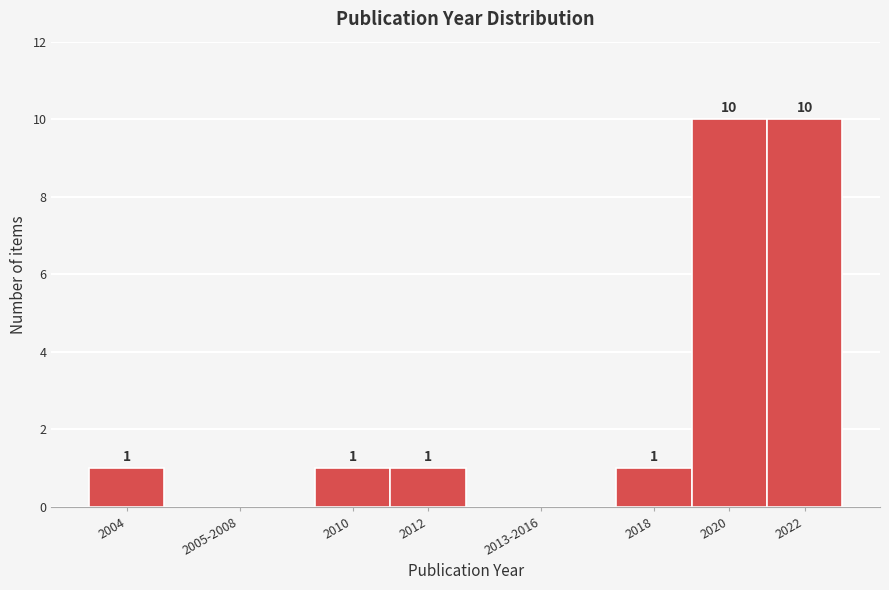

Reading left to right, what are all the values shown in this chart?

2004=1	2005-2008=0	2010=1	2012=1	2013-2016=0	2018=1	2020=10	2022=10